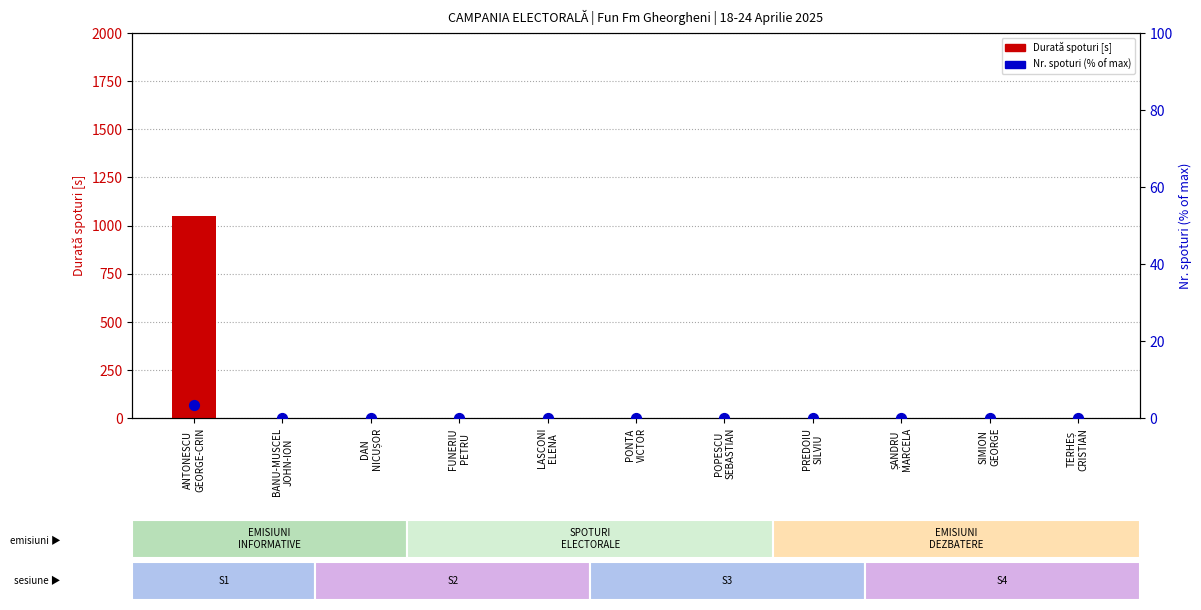

Is the value of Durată spoturi [s] at ȘANDRU
MARCELA greater than the value of Nr. spoturi (% of max) at PONTA
VICTOR?

No